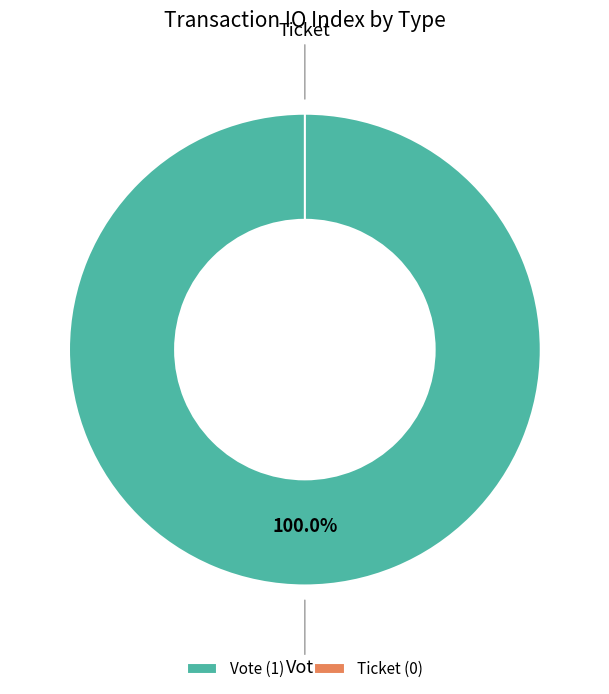

Does Ticket represent more than half of the total?

No